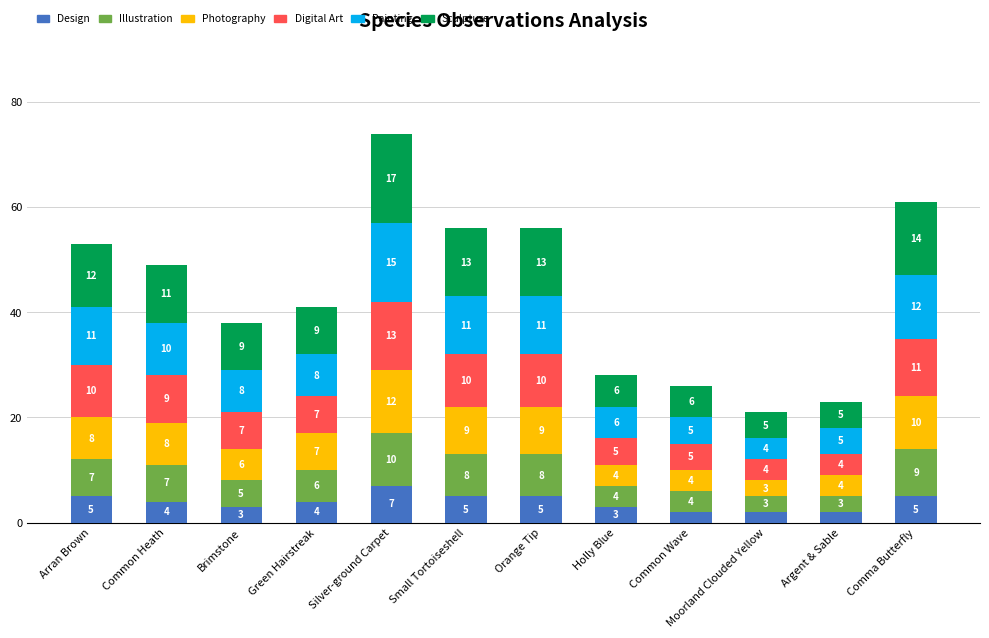

What is the total value across all series at Common Heath?

49